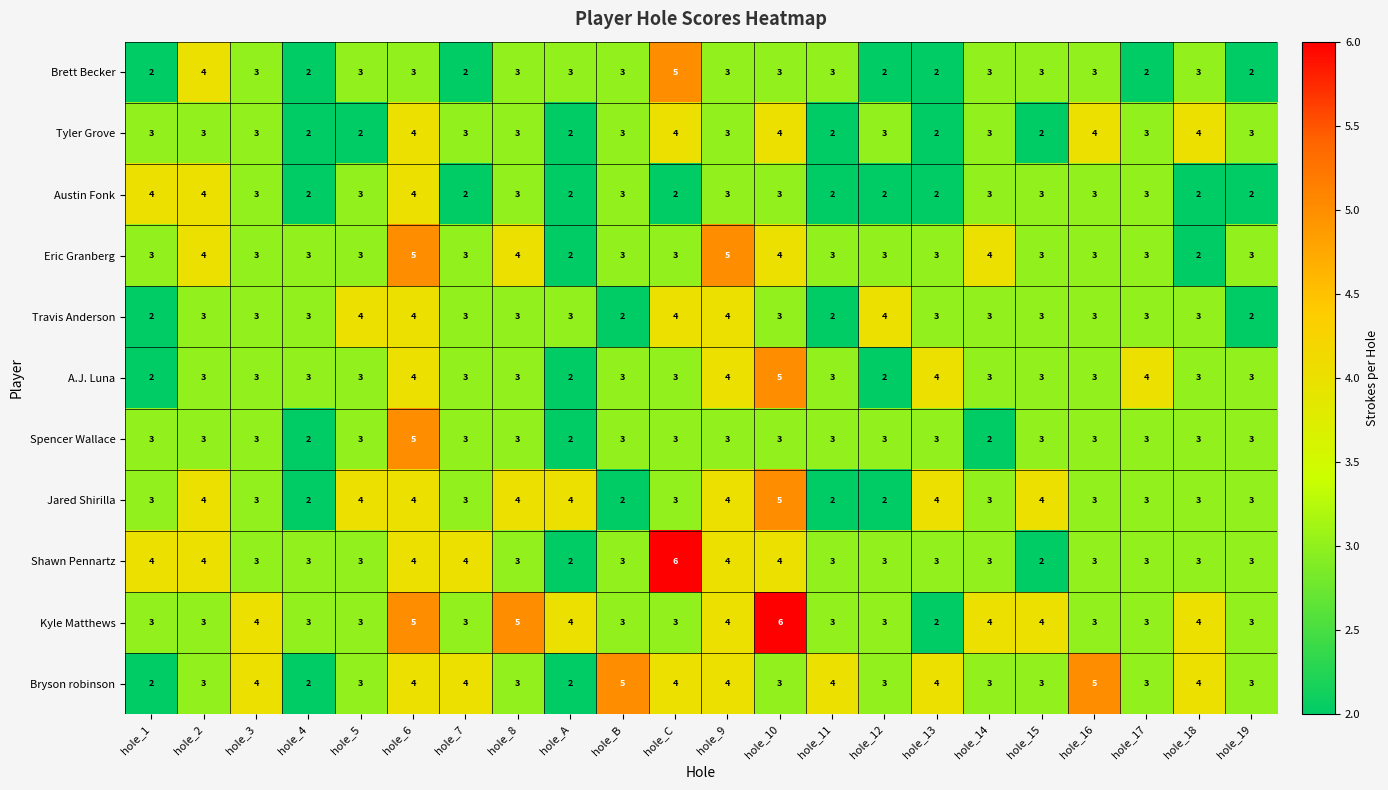

How many Shawn Pennartz values are between 3 and 4?

19